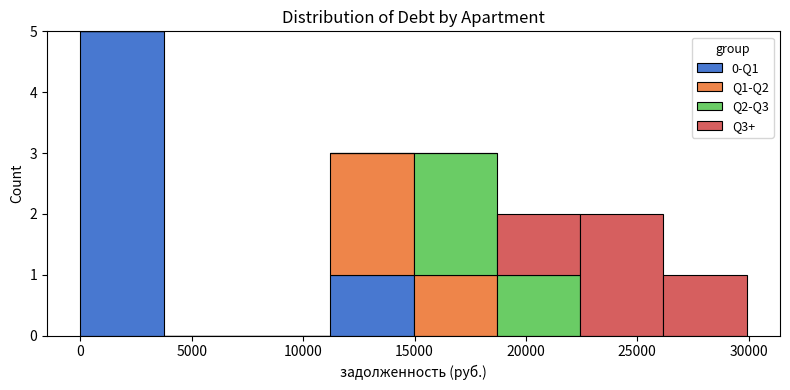

What is the total height of the stacked bar covering 18500 to 22500 on the x-axis? Neither the bar edges nor the heights are printed on the chart, so give them approximately, as read against the axes.

2